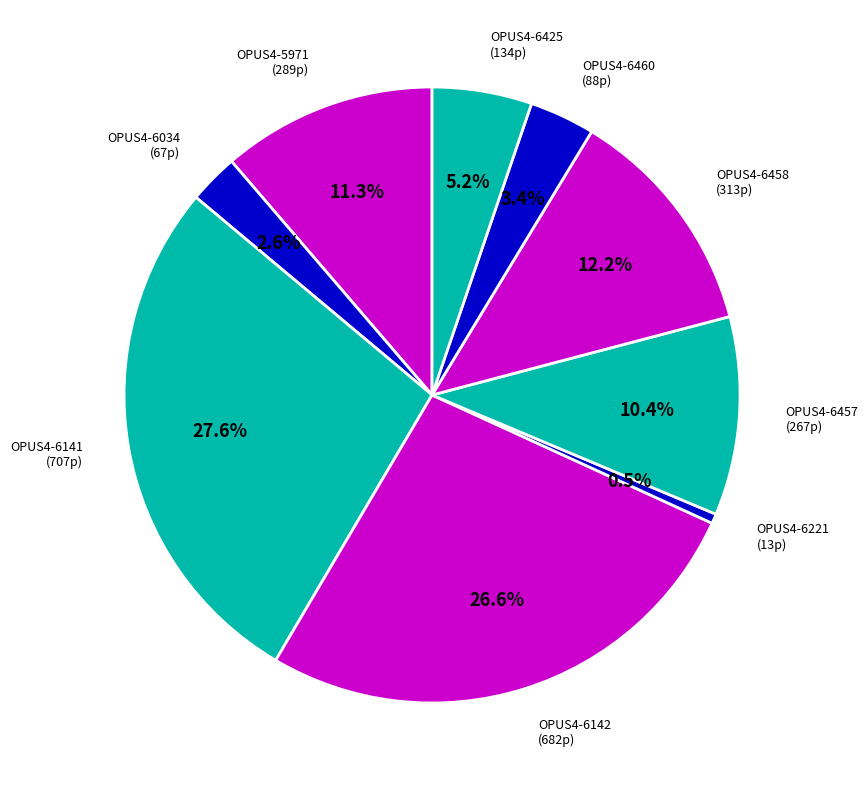

Does any single category account for the majority?

No